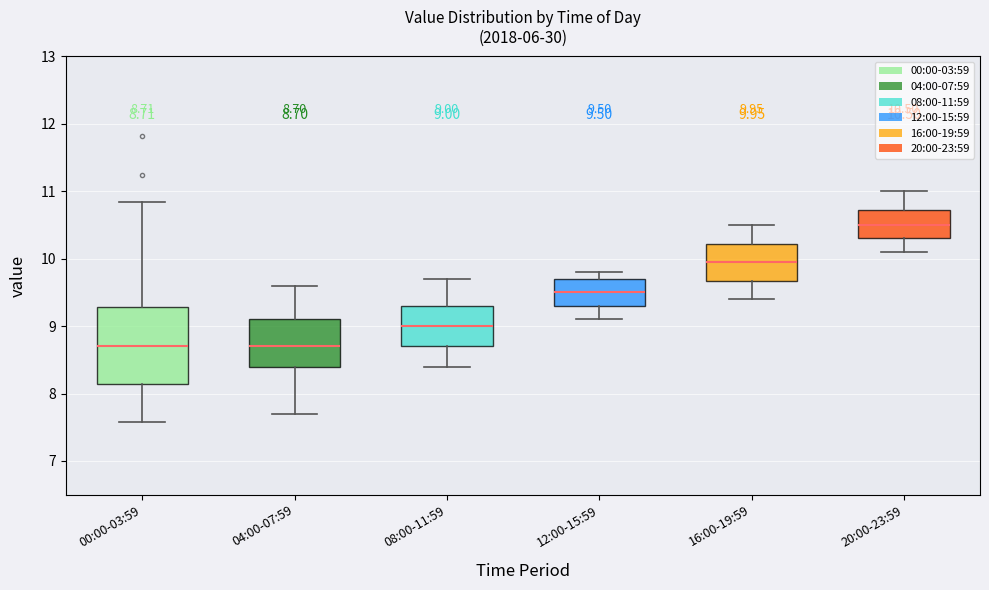

Comparing the boxes themselves (not the whiskers), which one is the tallest?

00:00-03:59